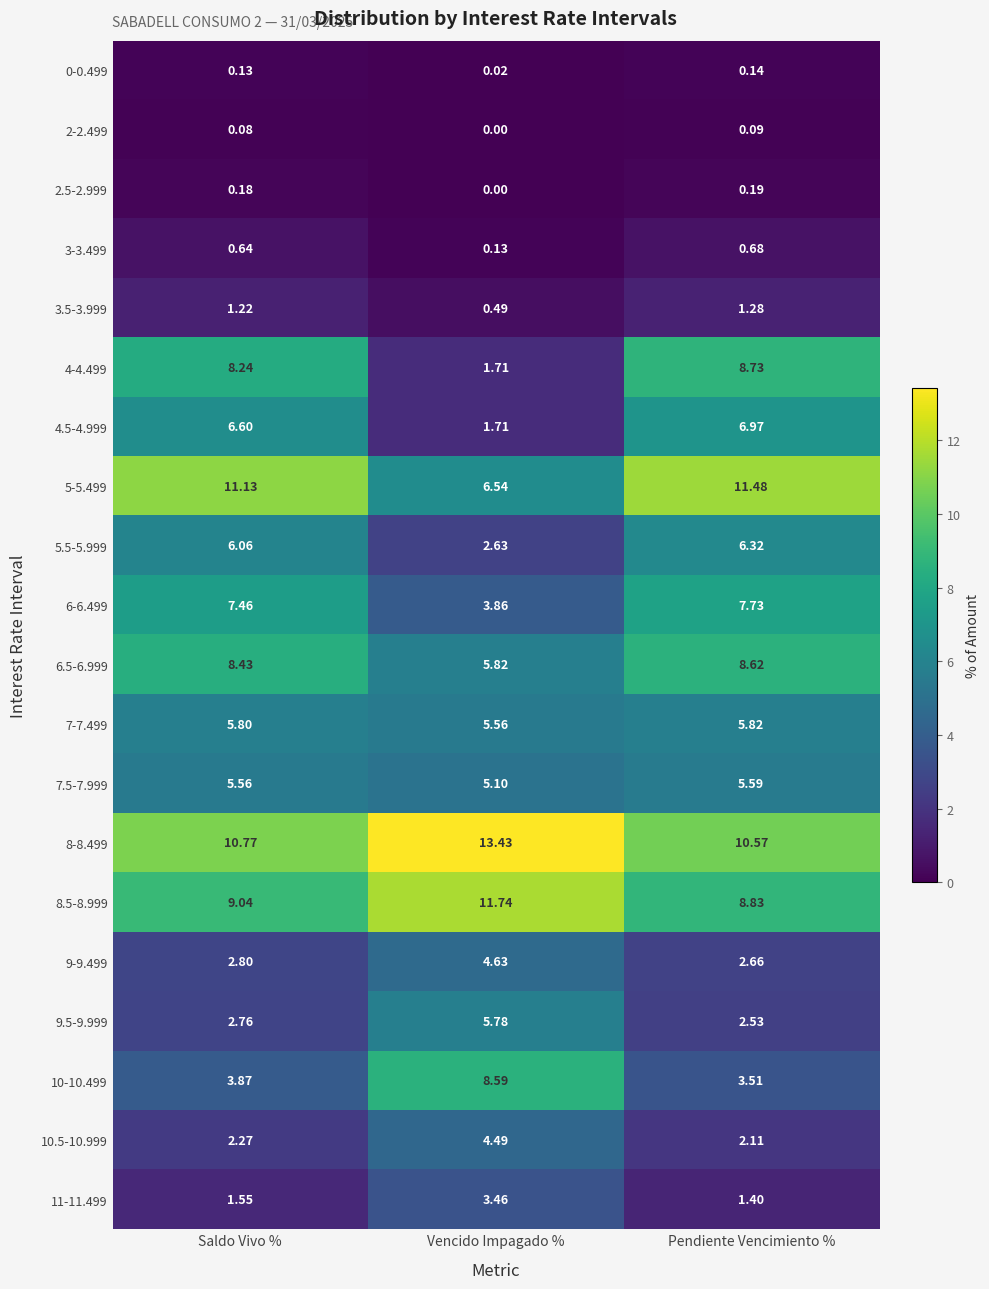

At which label does 6-6.499 reach its peak?

Pendiente Vencimiento %